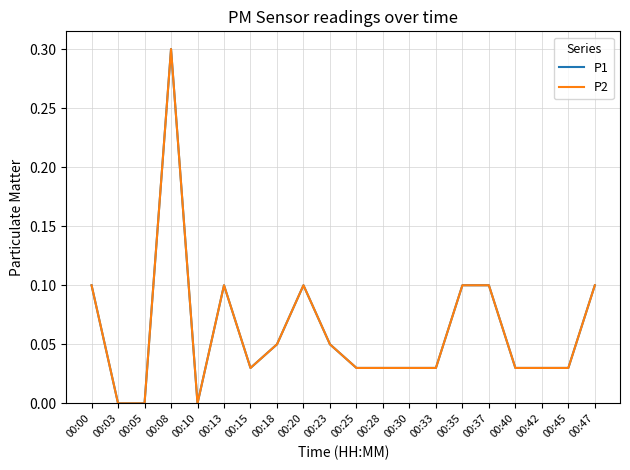

At how many categories does at least one series exceed 0?

17